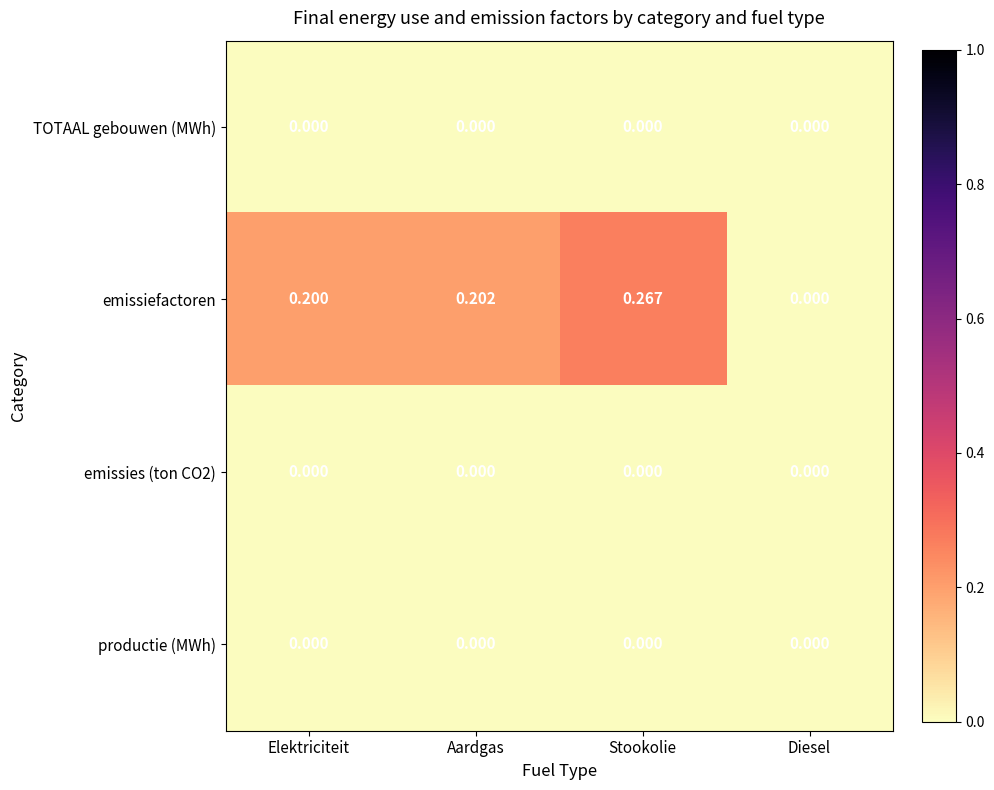

List the labels in order of emissiefactoren value, largest first.

Stookolie, Aardgas, Elektriciteit, Diesel